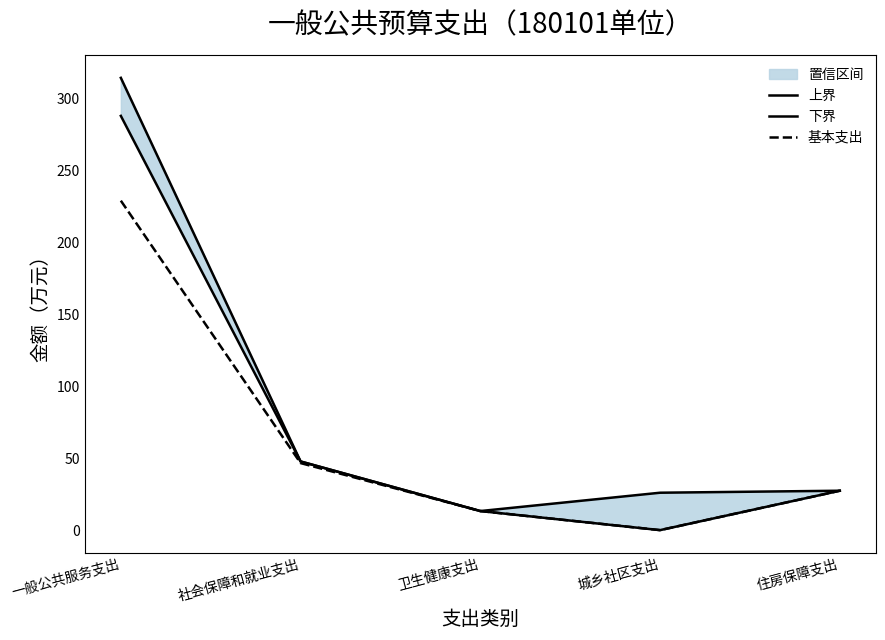

Reading left to right, extract all data points from this chart.

上界: 314.4	47.7	13.3	26.0	27.4
下界: 288.0	47.7	13.3	0.0	27.4
基本支出: 229.0	46.6	13.3	0.0	27.4